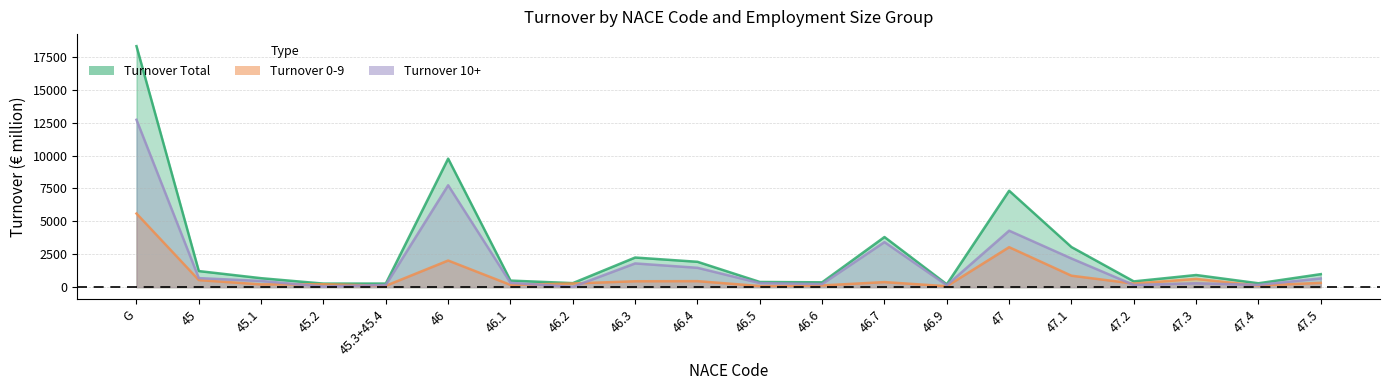

Rank the series by their maximum value, from highest to lowest.

Turnover Total, Turnover 10+, Turnover 0-9